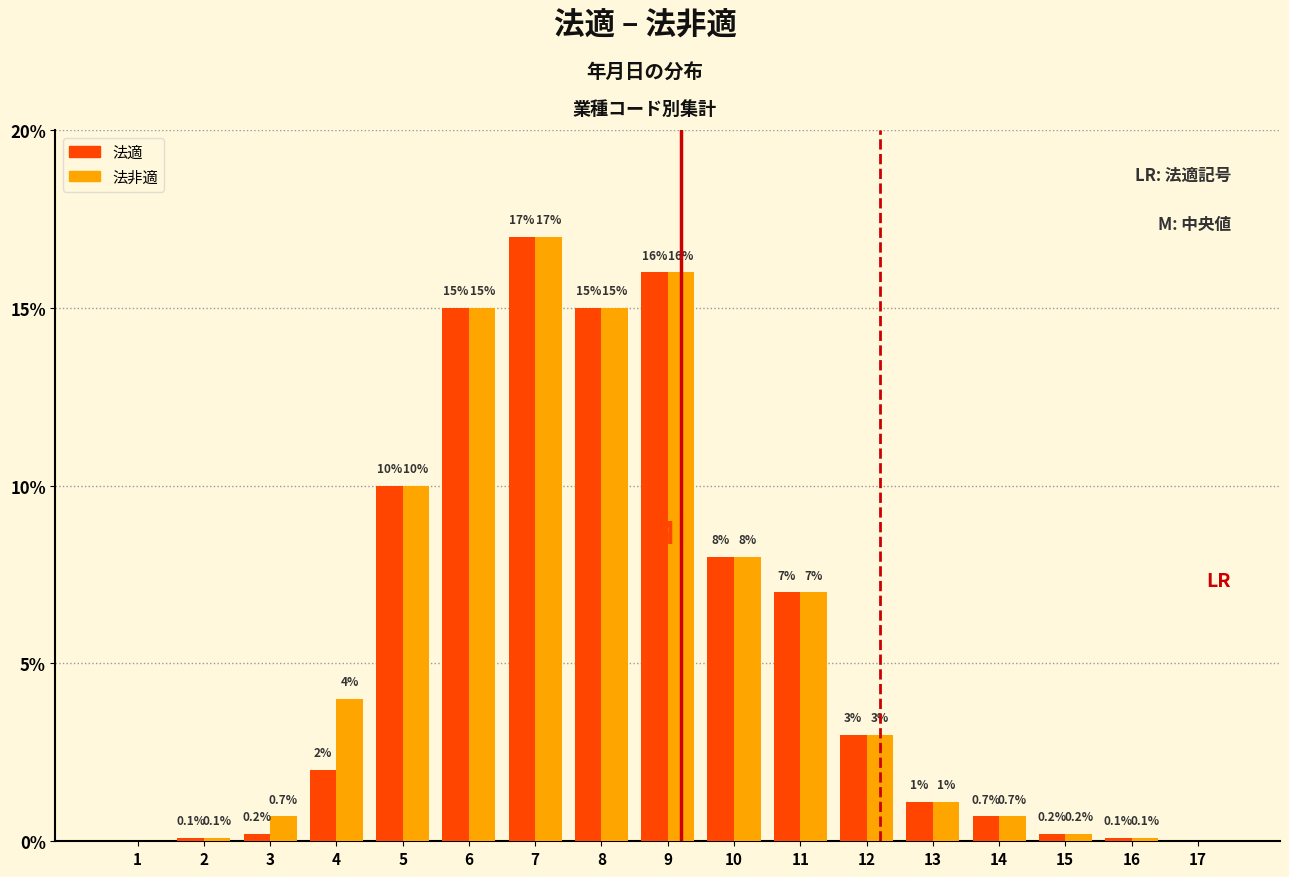

Reading right to left, what are all the values shown in this chart?

法適: 17=0.0	16=0.1	15=0.2	14=0.7	13=1.1	12=3.0	11=7.0	10=8.0	9=16.0	8=15.0	7=17.0	6=15.0	5=10.0	4=2.0	3=0.2	2=0.1	1=0.0
法非適: 17=0.0	16=0.1	15=0.2	14=0.7	13=1.1	12=3.0	11=7.0	10=8.0	9=16.0	8=15.0	7=17.0	6=15.0	5=10.0	4=4.0	3=0.7	2=0.1	1=0.0